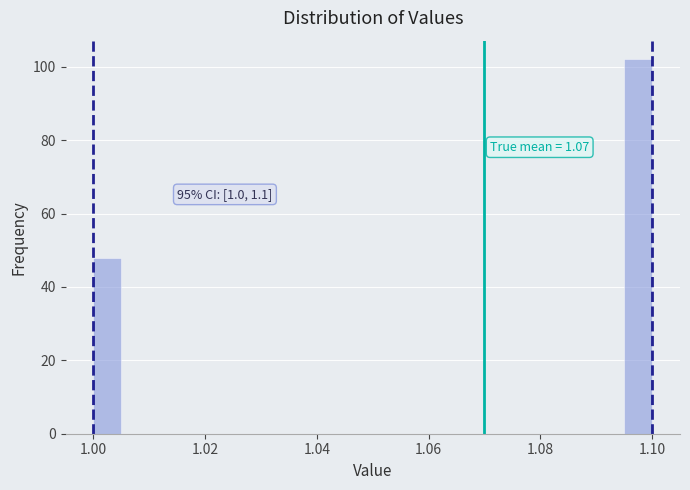

Read against the x-axis, roughly where is the centre of the tallest bar?

1.098